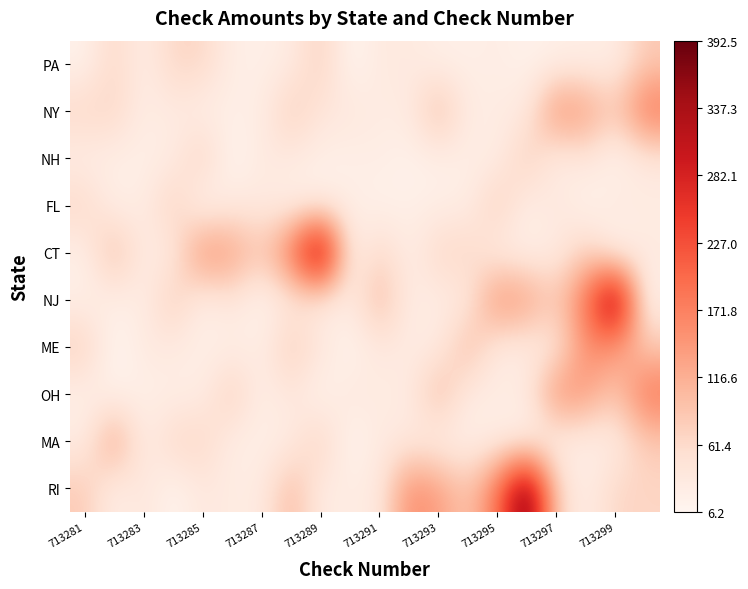

What is the minimum value shown in the chart?

6.2